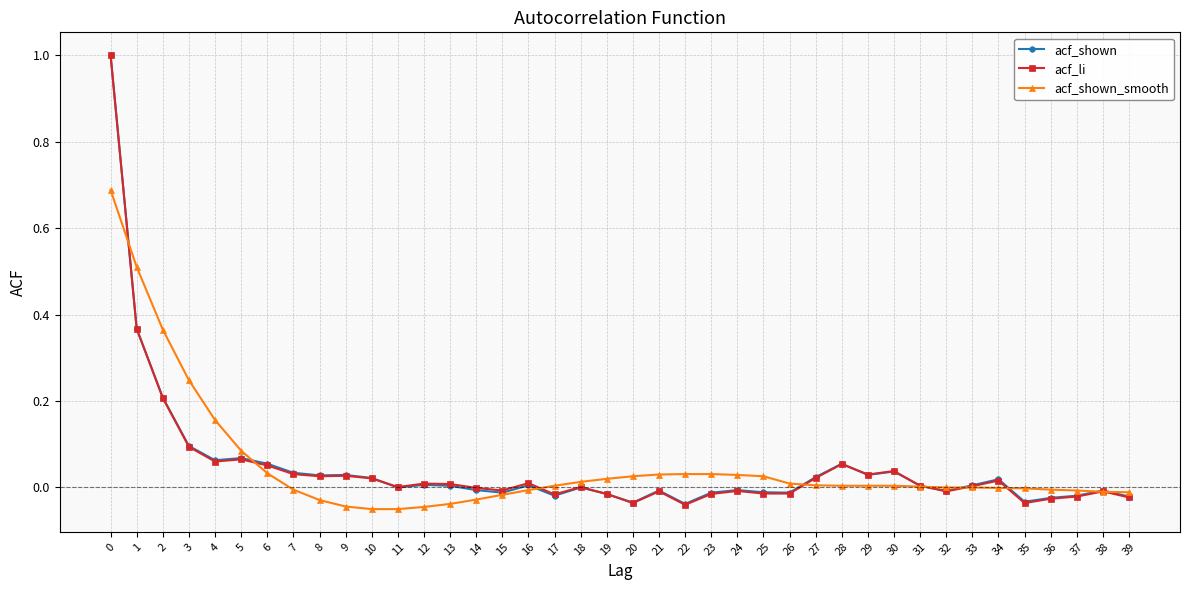

The acf_shown_smooth series shows -0.0 at 39. True or false?

True